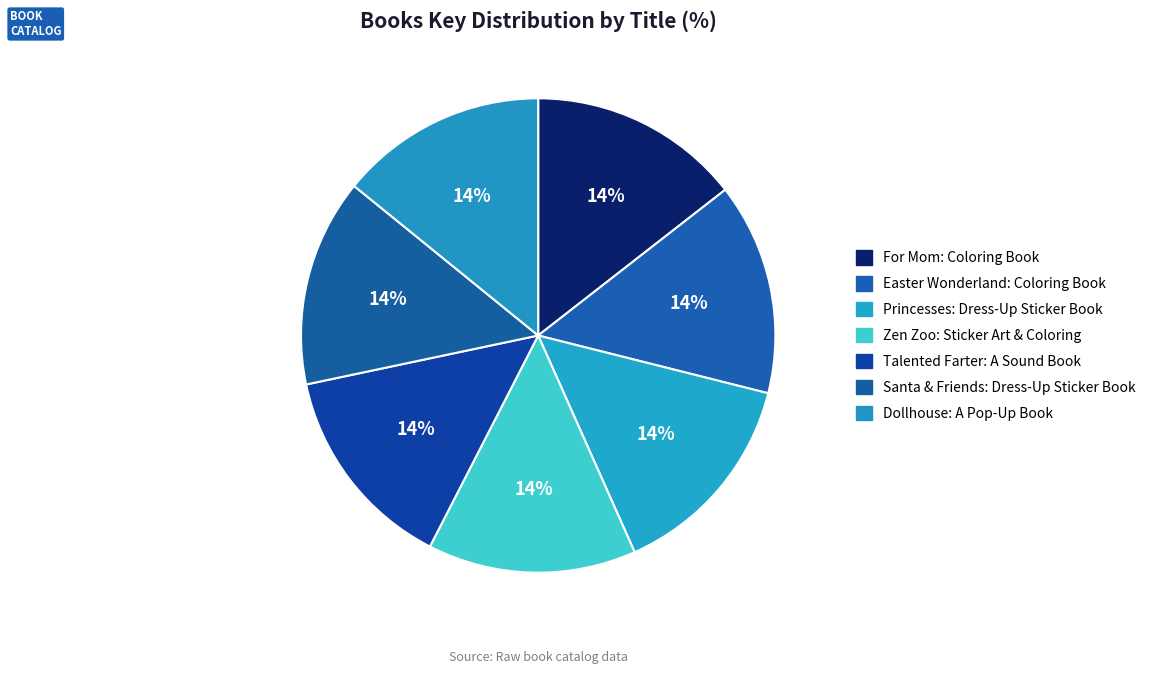

What percentage do Dollhouse: A Pop-Up Book and Santa & Friends: Dress-Up Sticker Book together represent?

28.3%